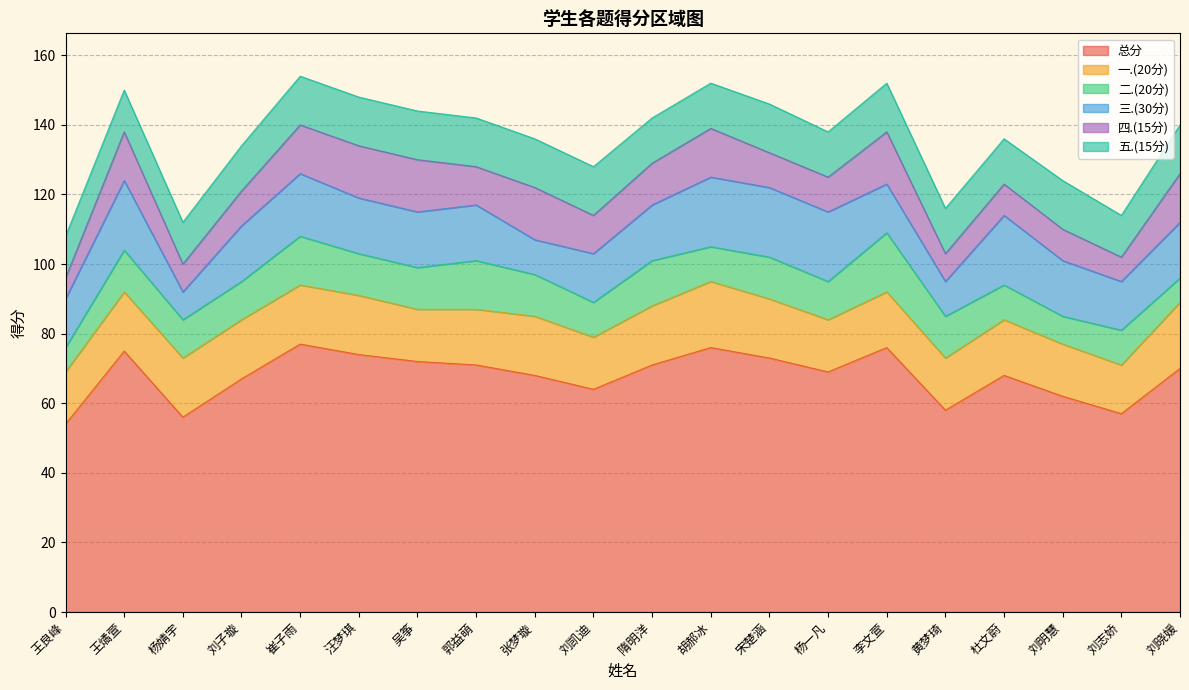

How many lines are shown in the chart?

6